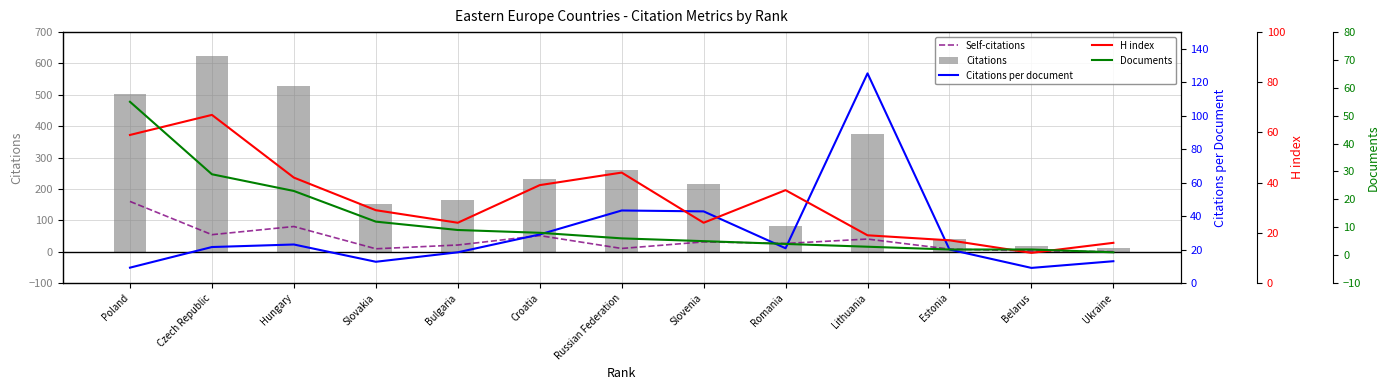

True or false: H index has a value of 67.0 at Czech Republic.

True